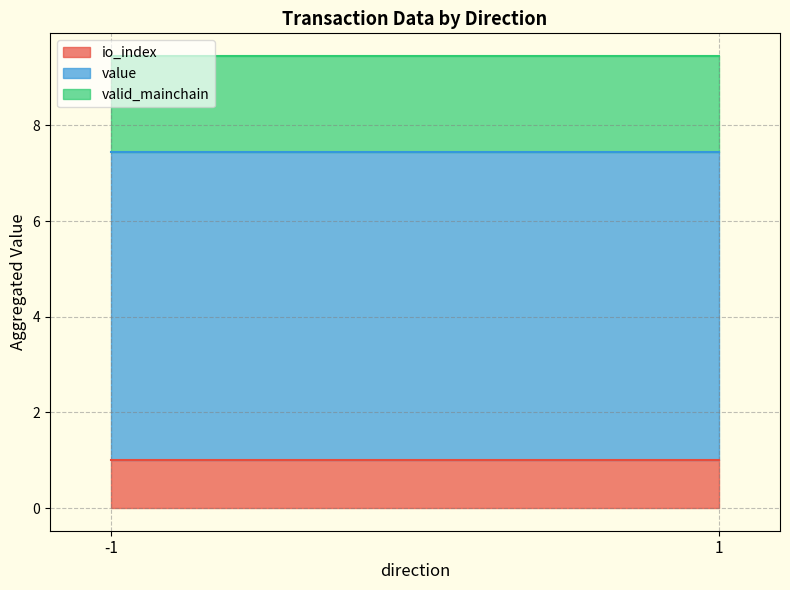

What is the total value across all series at 1?

9.5